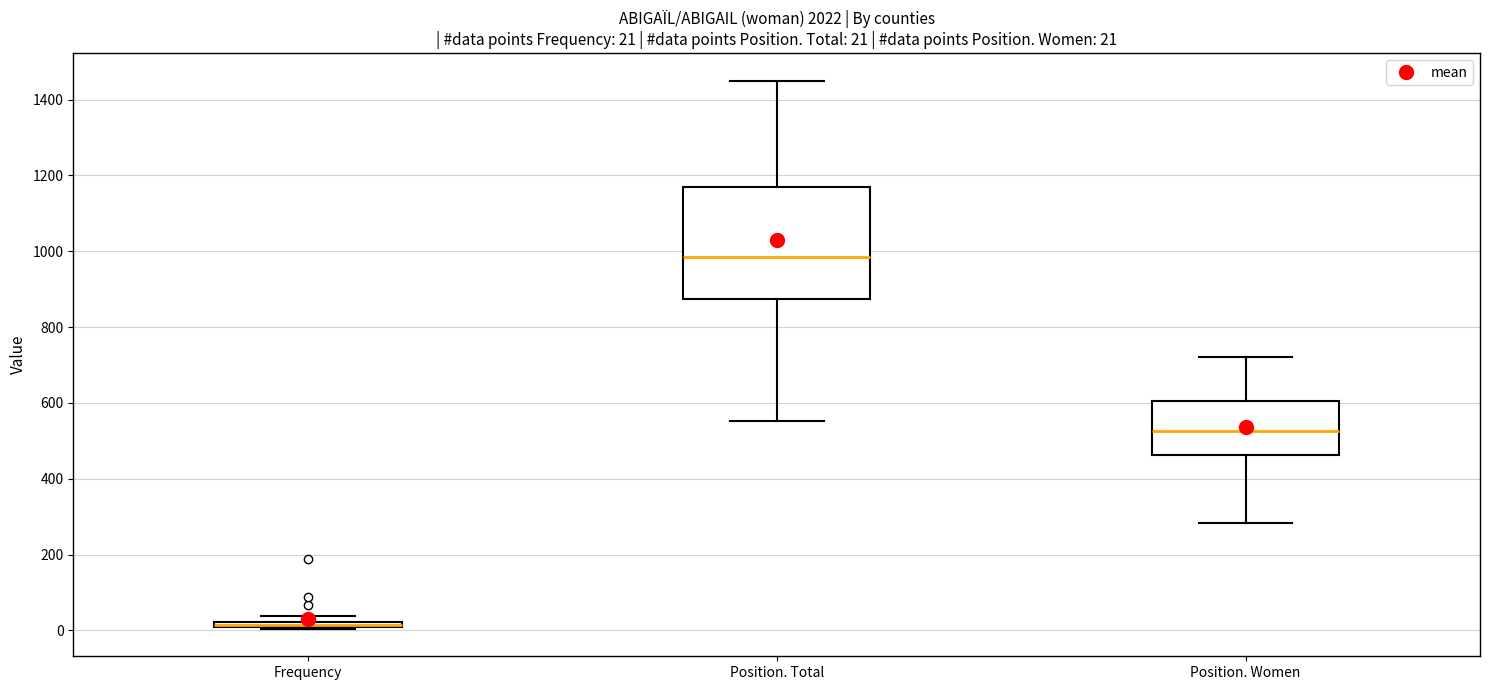

Comparing the boxes themselves (not the whiskers), which one is the tallest?

Position. Total